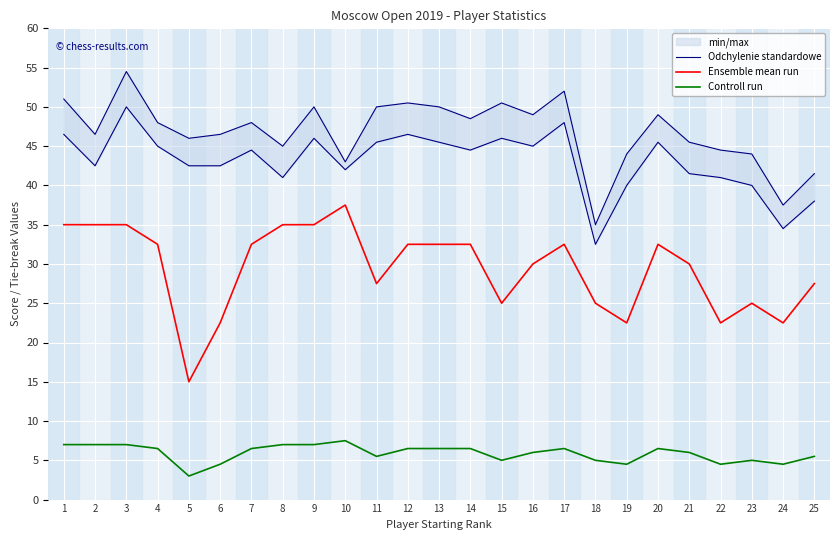

How many interior local peaks does the Odchylenie standardowe series have?

7